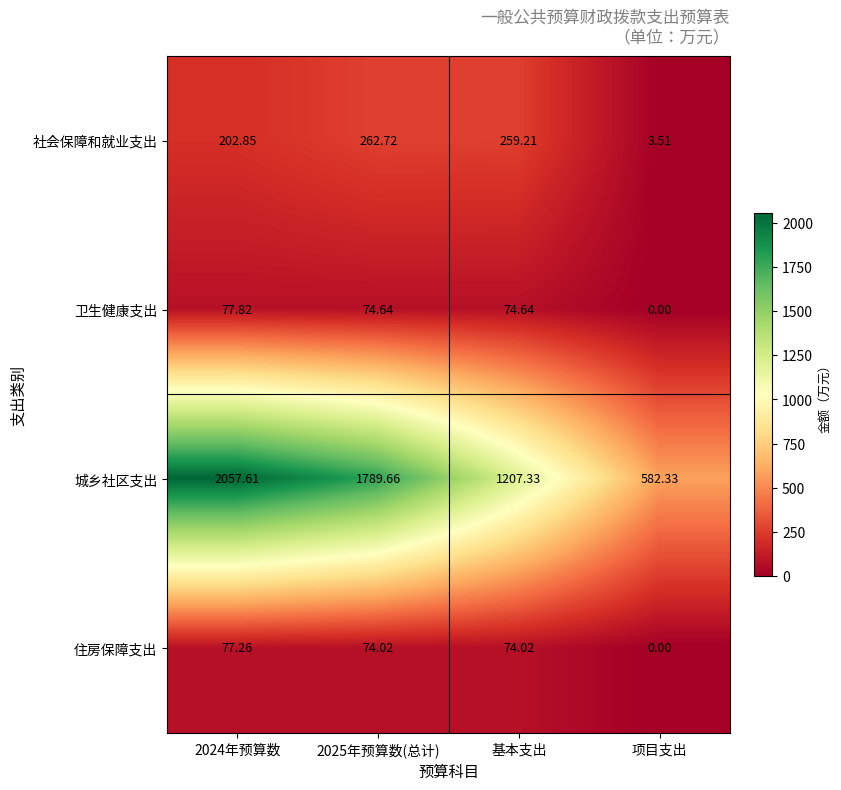

How many values in the 卫生健康支出 series are below 74?

1